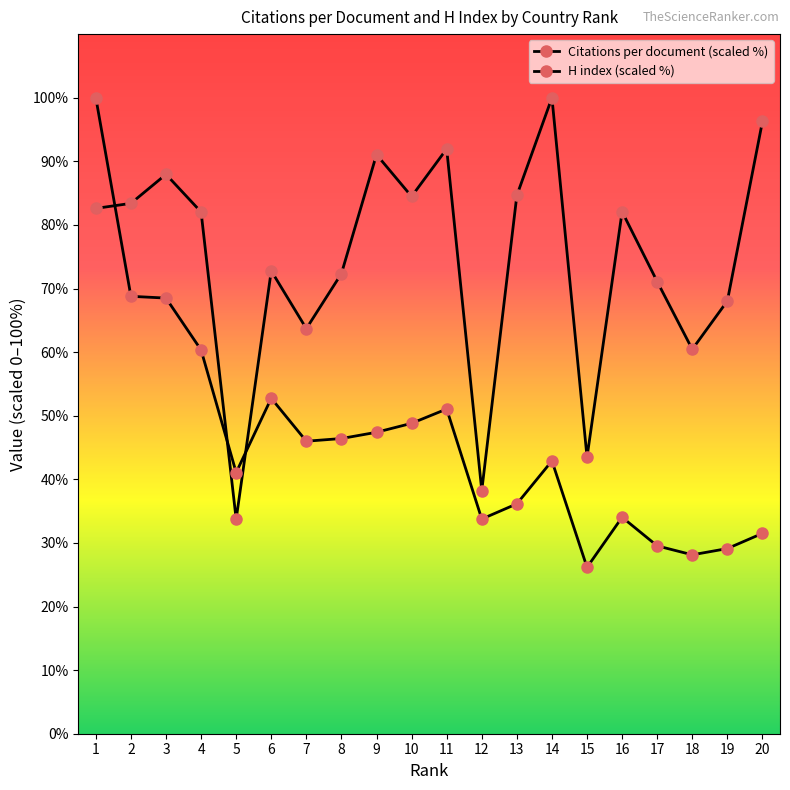

How many distinct data groups are displayed?

2